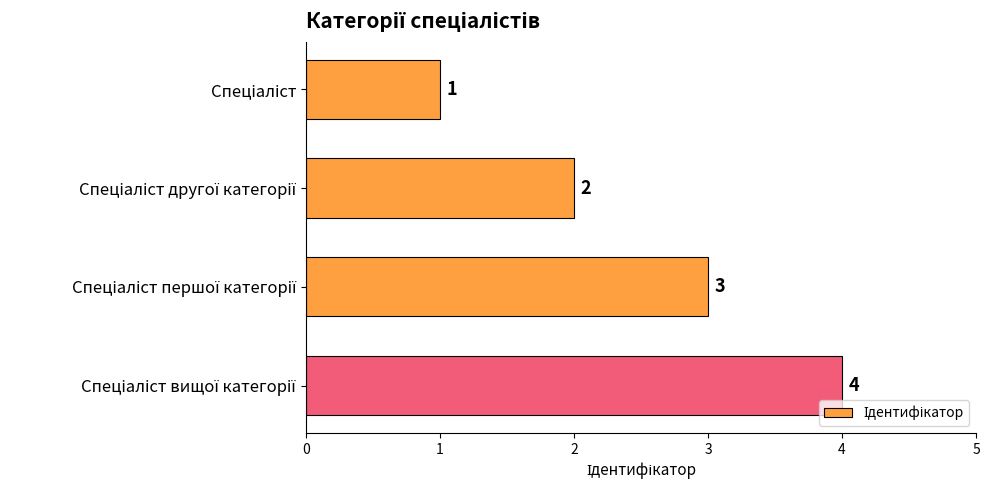

Count the values in the range 2 to 4.

3